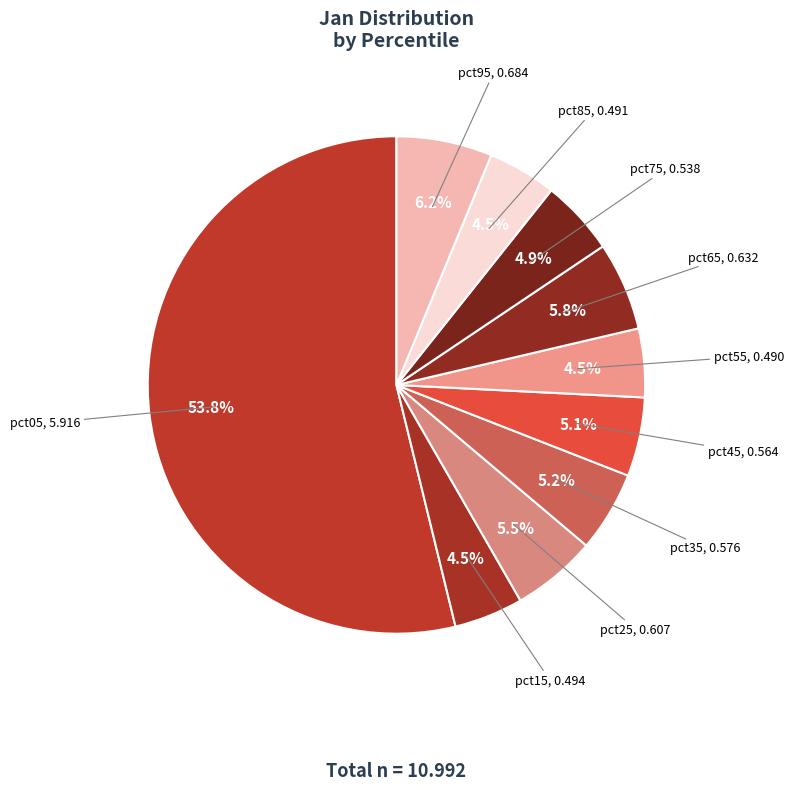

Count the number of slices in the pie.

10